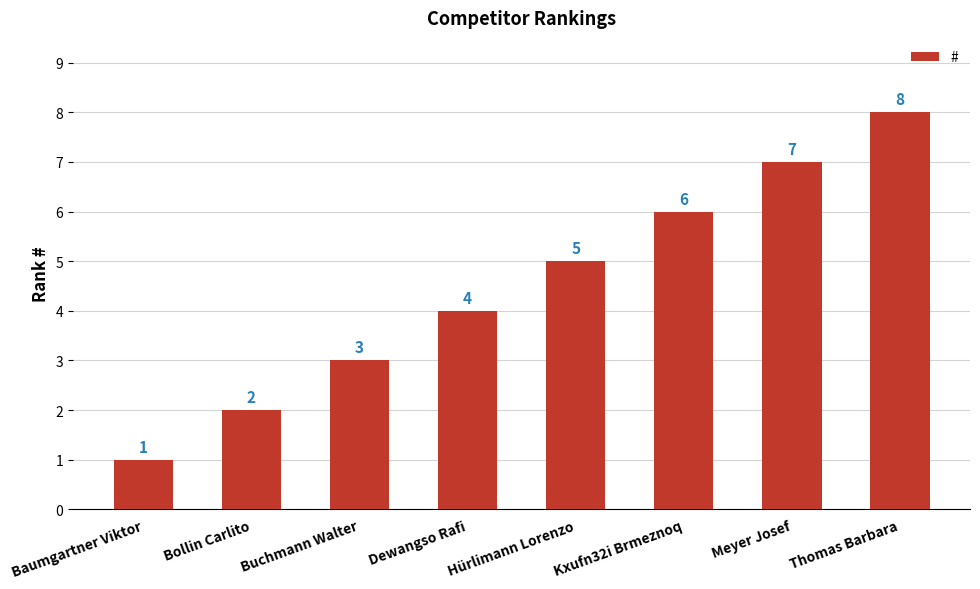

True or false: the data shows 11 at Thomas Barbara.

False